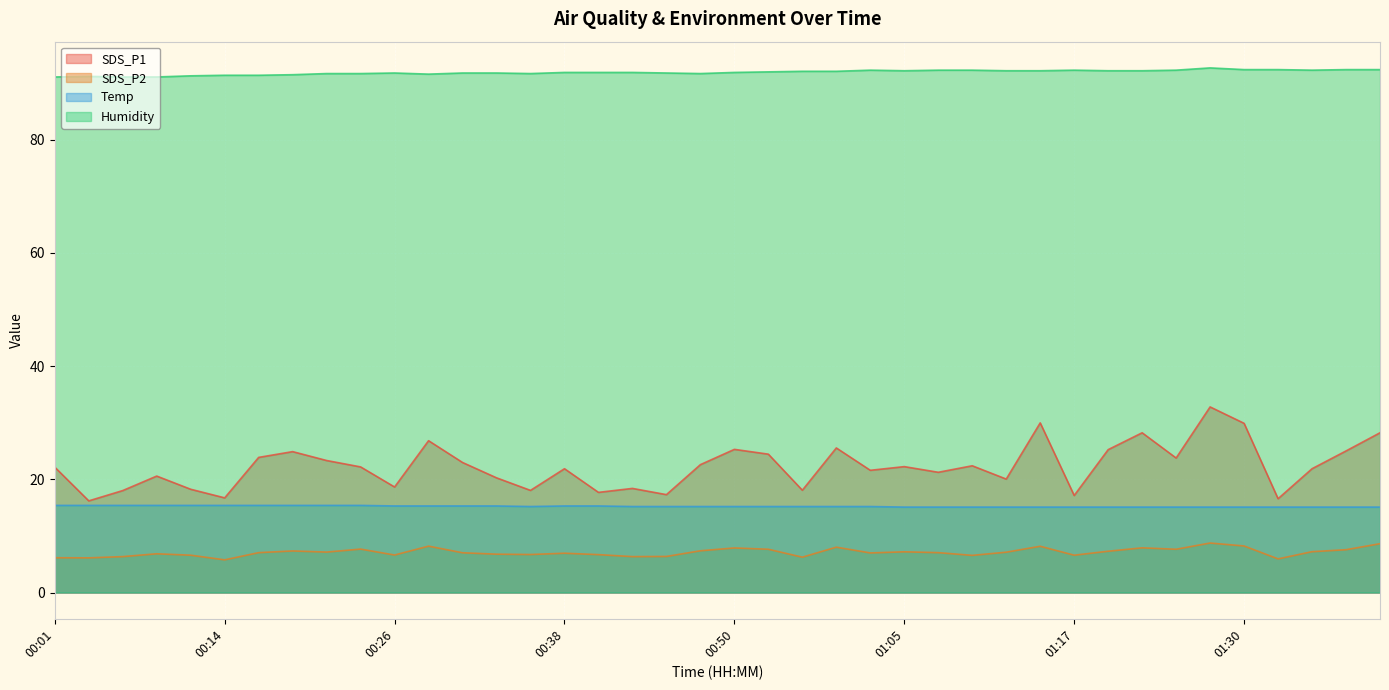

Which category has the lowest value across all series?

00:14